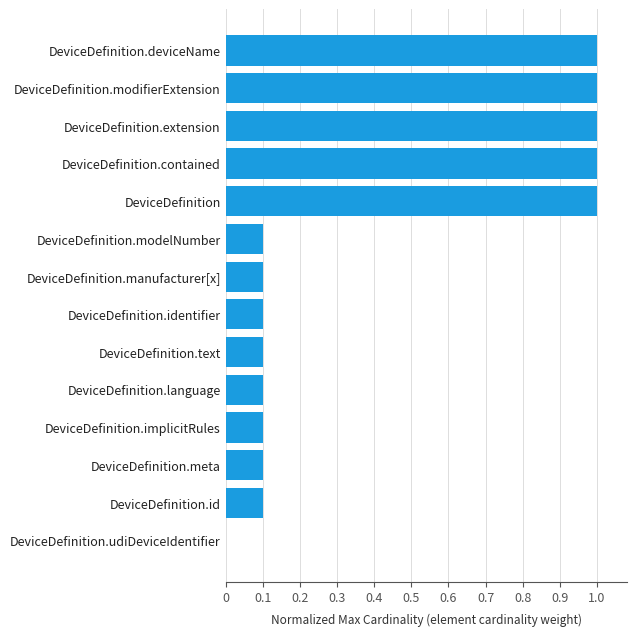

What is the maximum value shown in the chart?

1.0